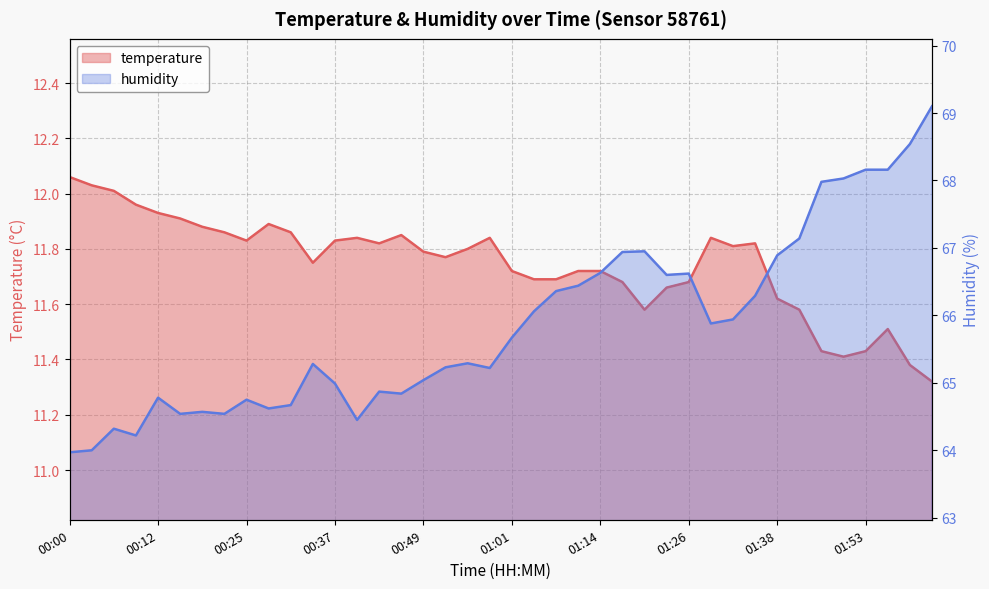

What is the spread (max minus min) of values at 00:12?

52.9